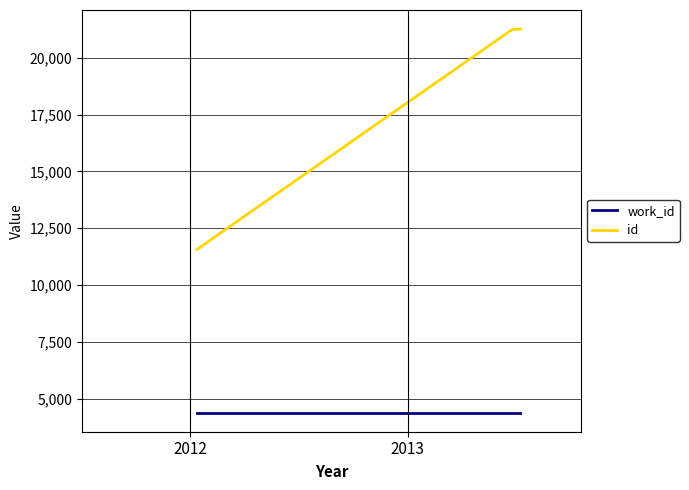

What is the greatest value displayed?

21264